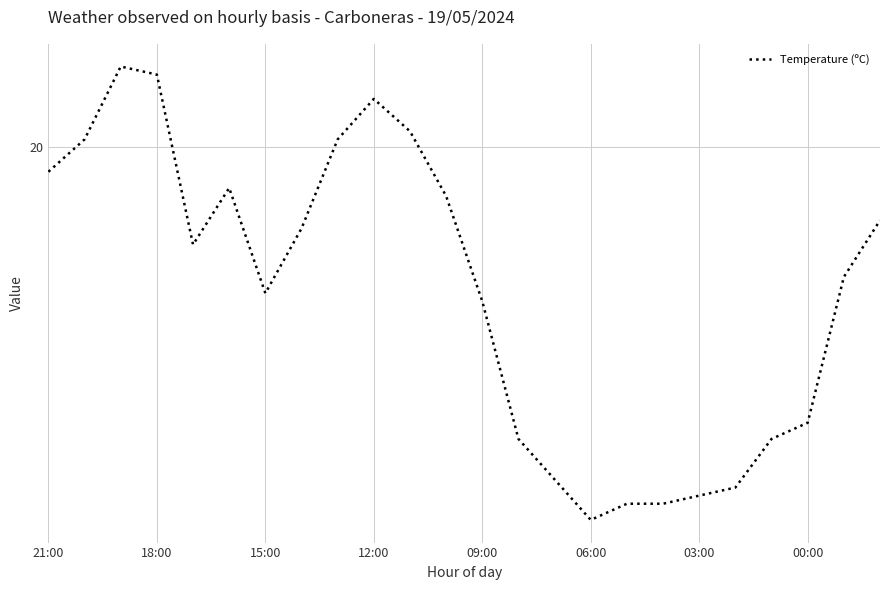

Does the chart display data point markers on the line(s)?

No